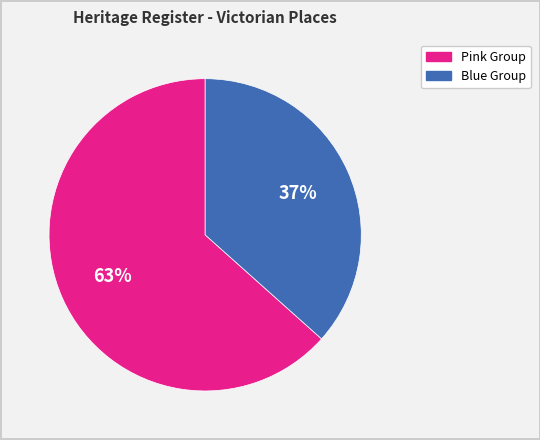

How many slices are in this pie chart?

2